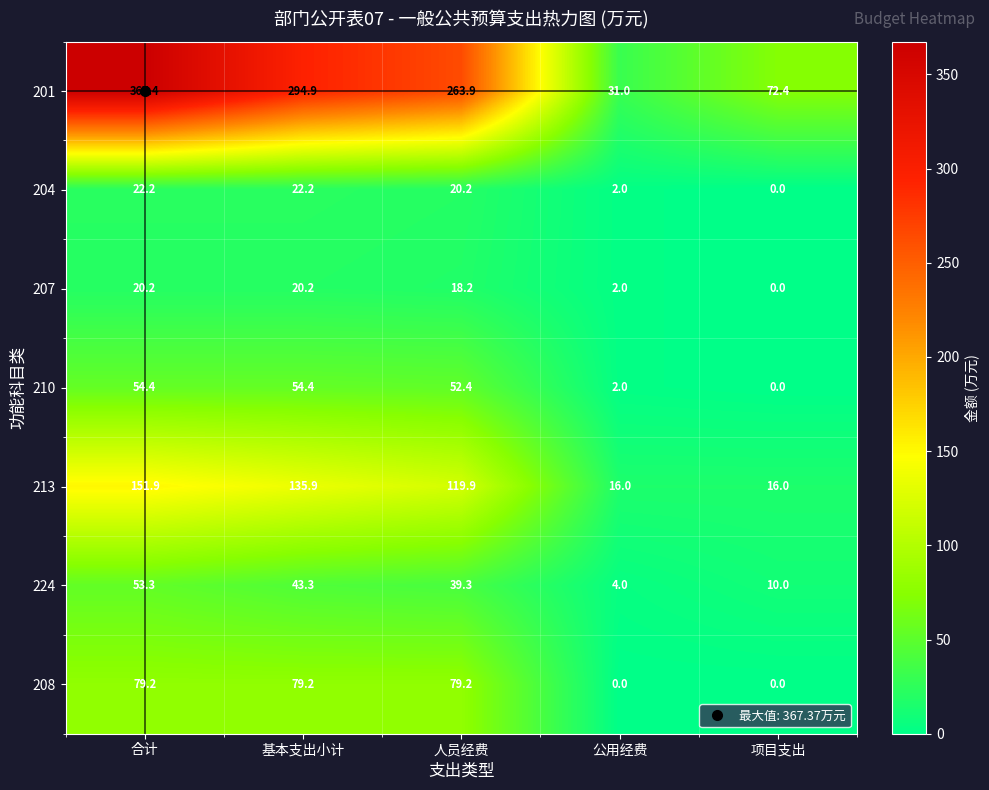

The 201 series shows 294.9 at 基本支出小计. True or false?

True